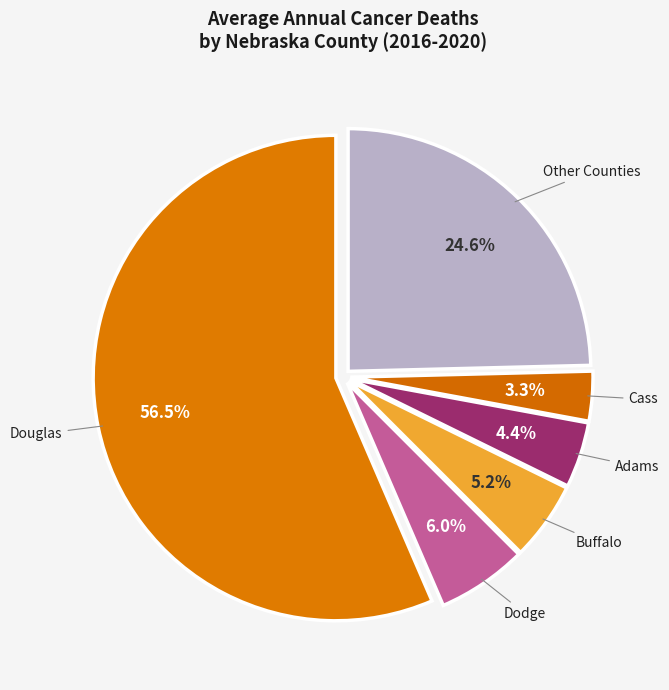

Which slice represents more than half of the pie?

Douglas